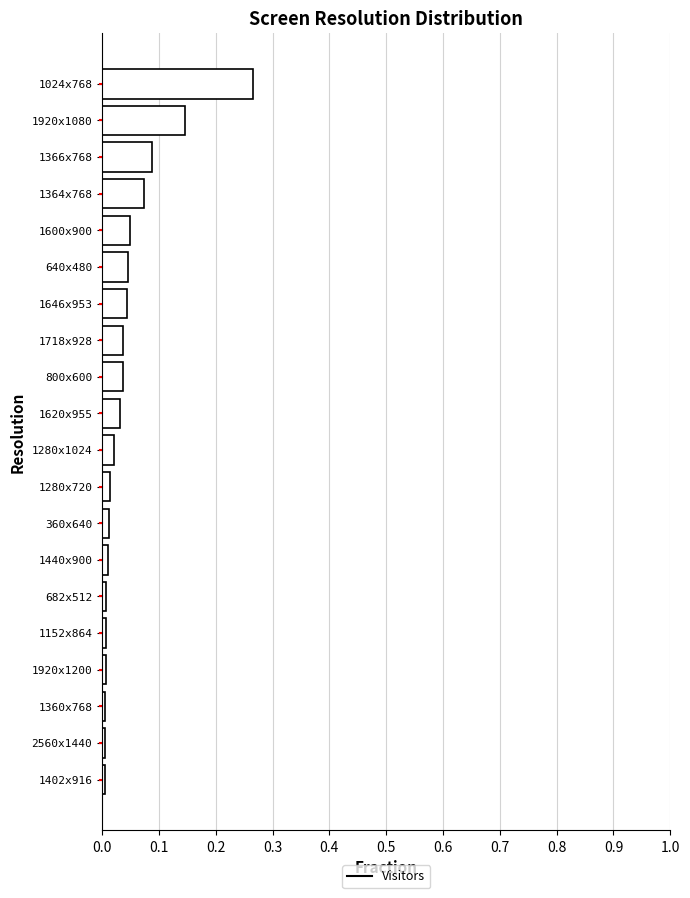

The value at 1646x953 is 0.0. True or false?

True